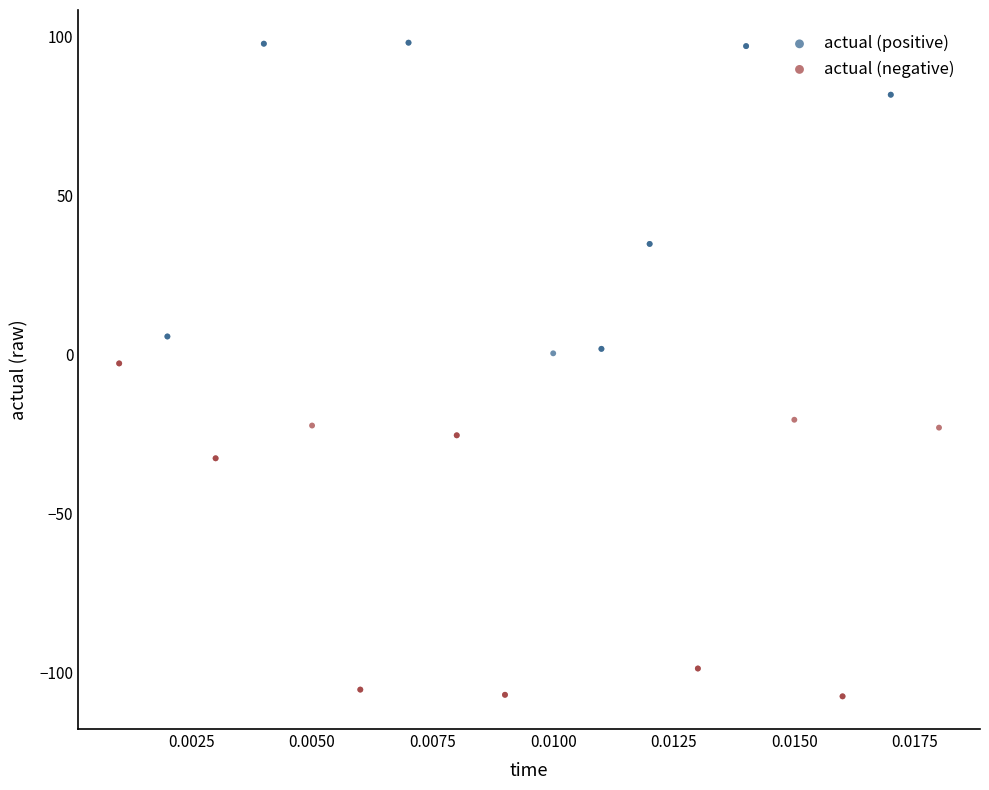

What are all the series names shown in the legend?

actual (positive), actual (negative)